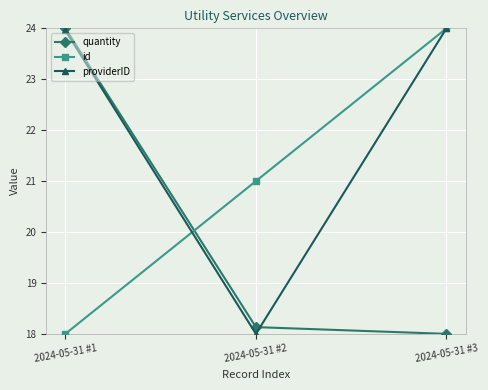

Reading left to right, what are all the values shown in this chart?

quantity: 24.0	18.1	18.0
id: 18.0	21.0	24.0
providerID: 24.0	18.0	24.0